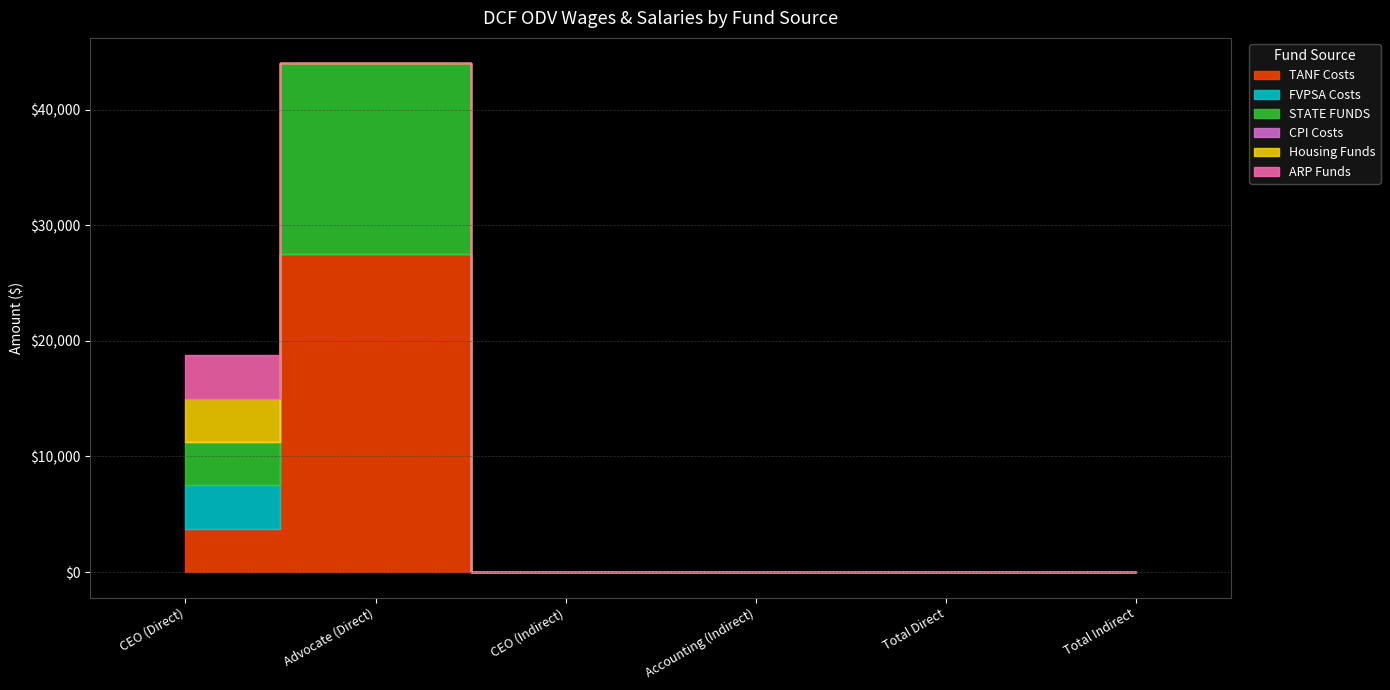

True or false: CPI Costs and TANF Costs intersect in this chart.

False